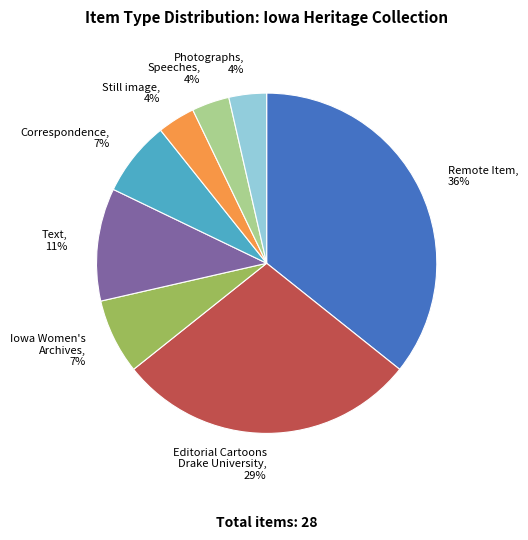

To the nearest percent, what is the average slice percentage?

12%